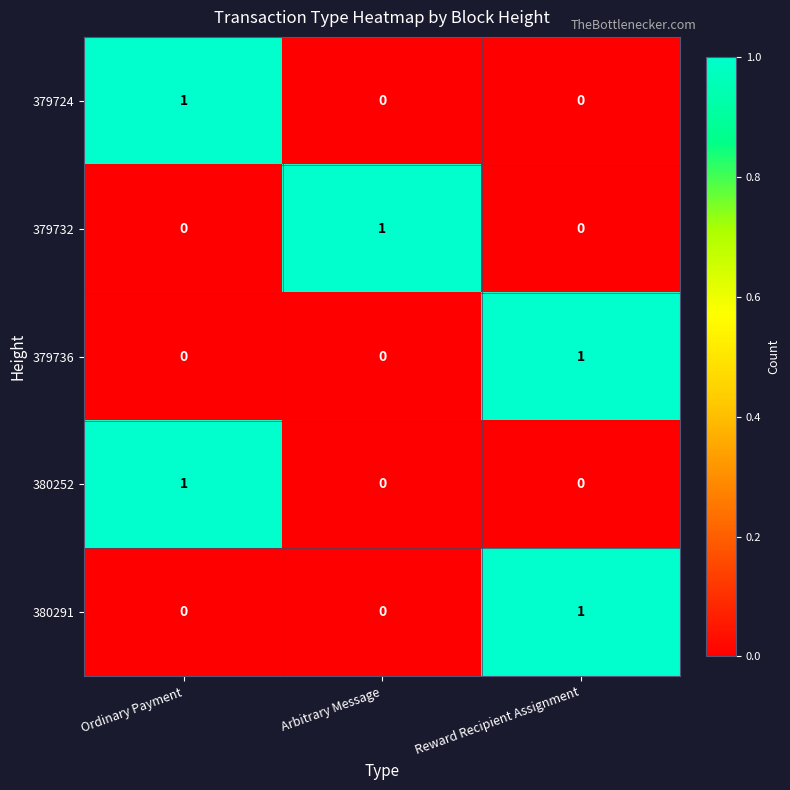

The value of 379724 at Arbitrary Message is -1. True or false?

False